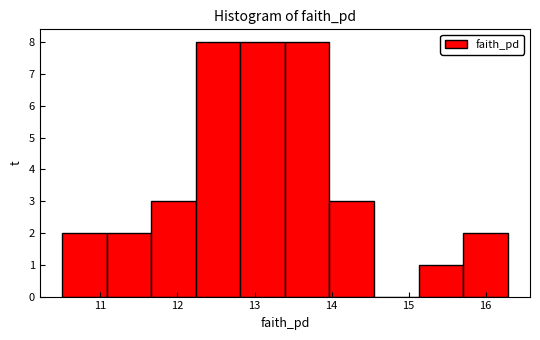

Reading left to right, list every bar in this chart as the range it spans on the x-axis followed by its height. Neither the bar edges nor the heights are printed on the chart, so give them approximately, as read against the axes.

10.5 to 11.1: 2
11.1 to 11.7: 2
11.7 to 12.2: 3
12.2 to 12.8: 8
12.8 to 13.4: 8
13.4 to 14.0: 8
14.0 to 14.6: 3
14.6 to 15.1: 0
15.1 to 15.7: 1
15.7 to 16.3: 2